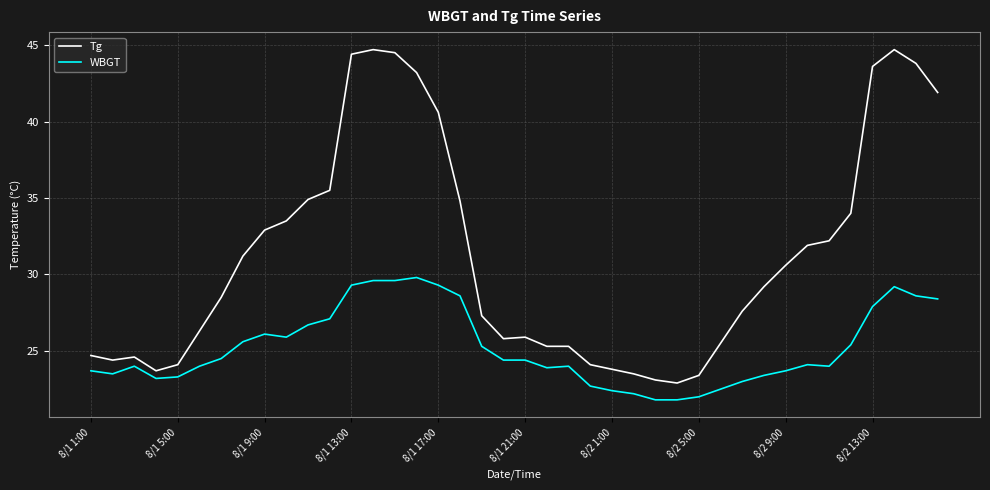

What is the lowest value of the Tg series?

22.9